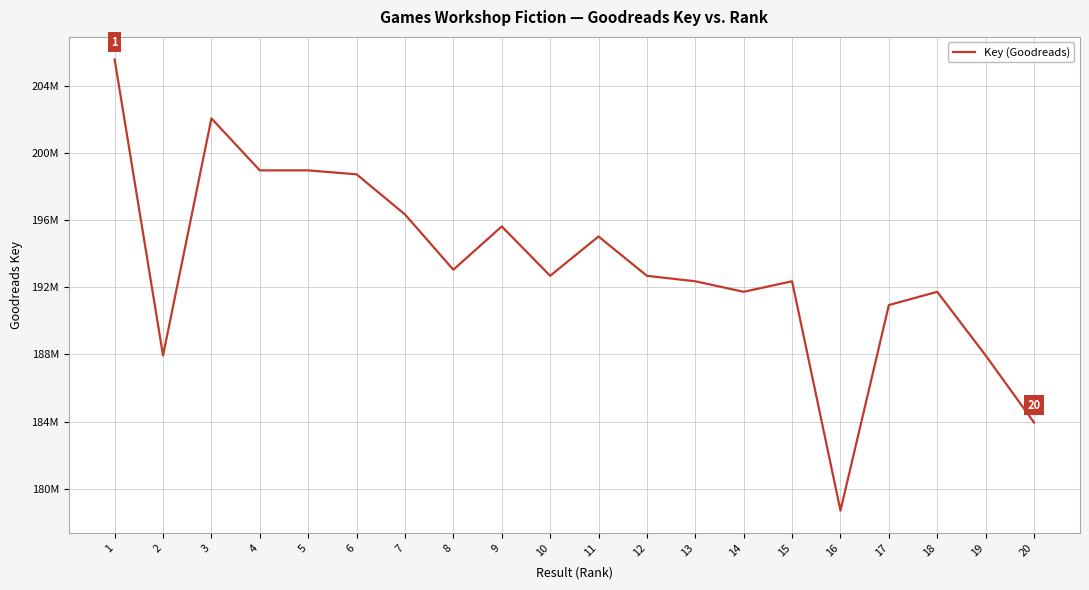

Reading right to left, transcribe all the data shown in this chart.

183945515	187943358	191736607	190947618	178695582	192365301	191737049	192365391	192690315	195035207	192690395	195636223	193053570	196350702	198741775	198976515	198976634	202077316	187943317	205589940